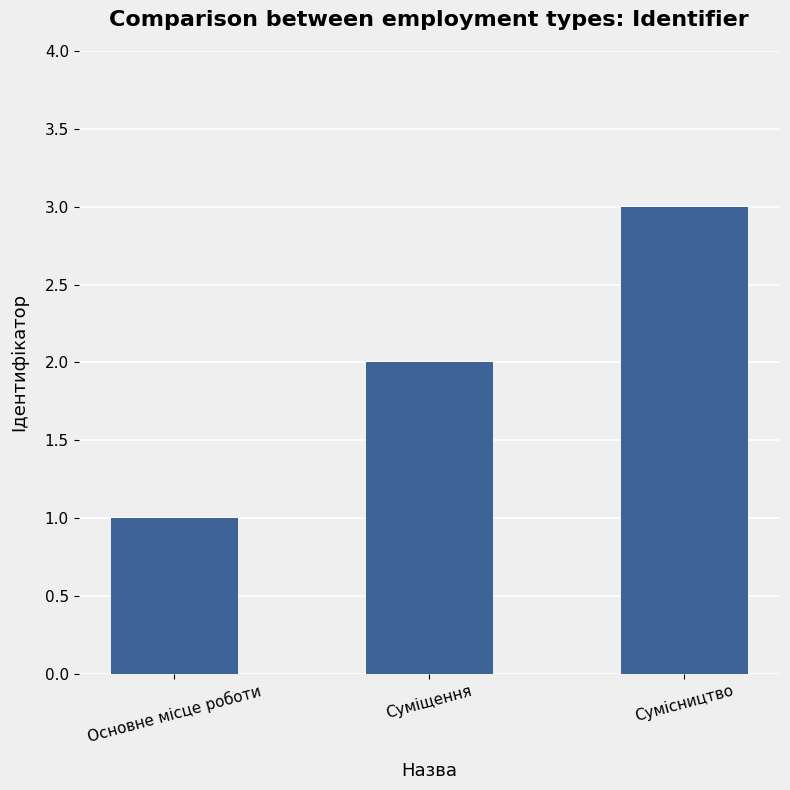

Between Суміщення and Основне місце роботи, which is larger?

Суміщення